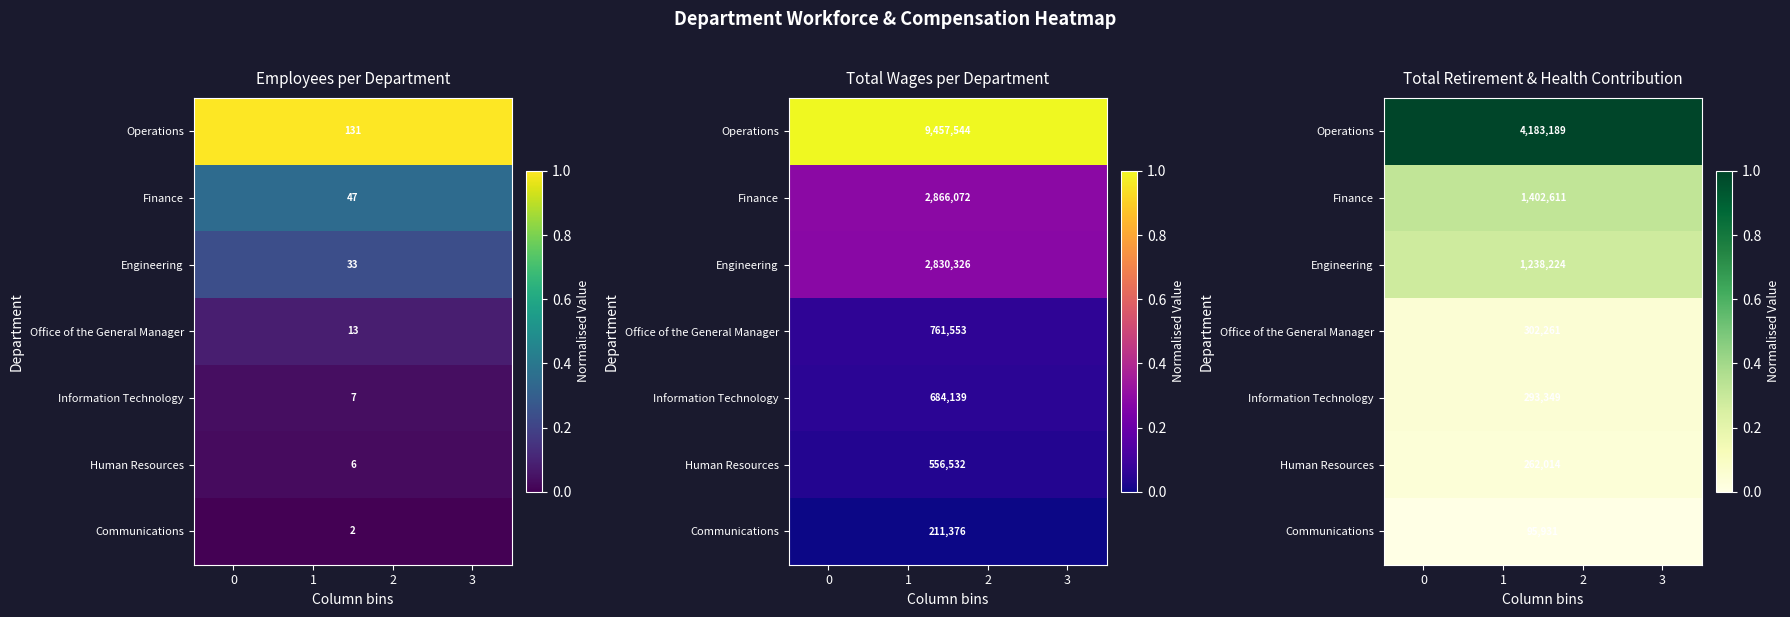

At 3, list the series in order from smallest to largest.

Communications, Human Resources, Information Technology, Office of the General Manager, Engineering, Finance, Operations